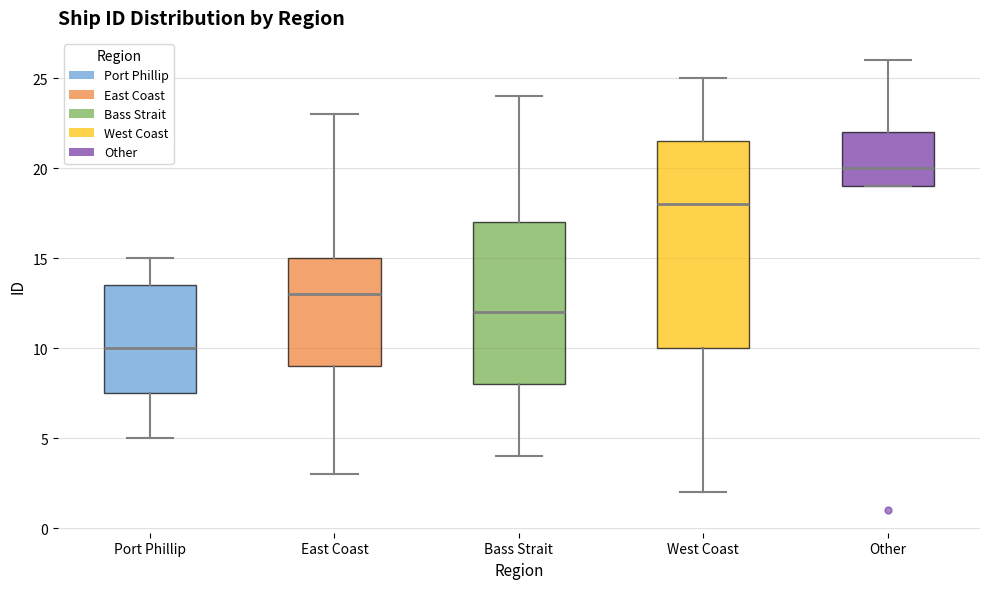

Which box's median line is the highest?

Other